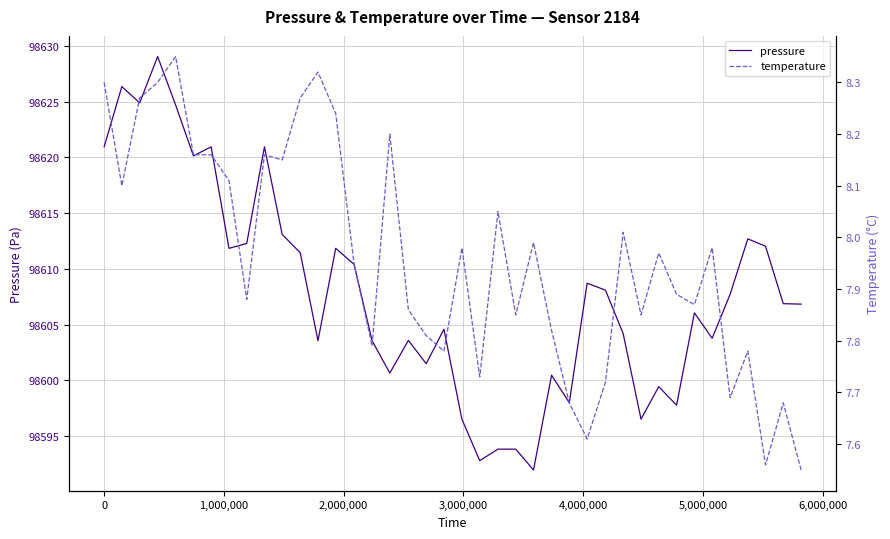

What is the lowest value of the pressure series?

98592.0